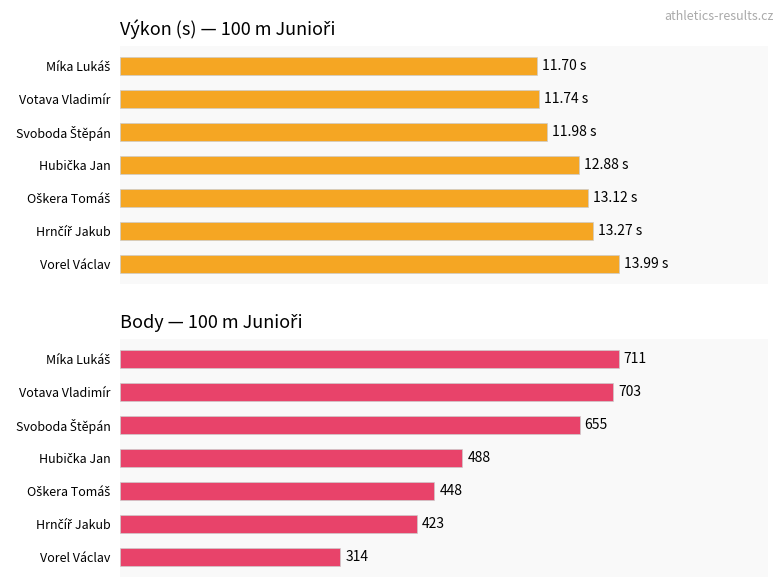

Is it true that Body equals 0.6 at Vorel Václav?

False